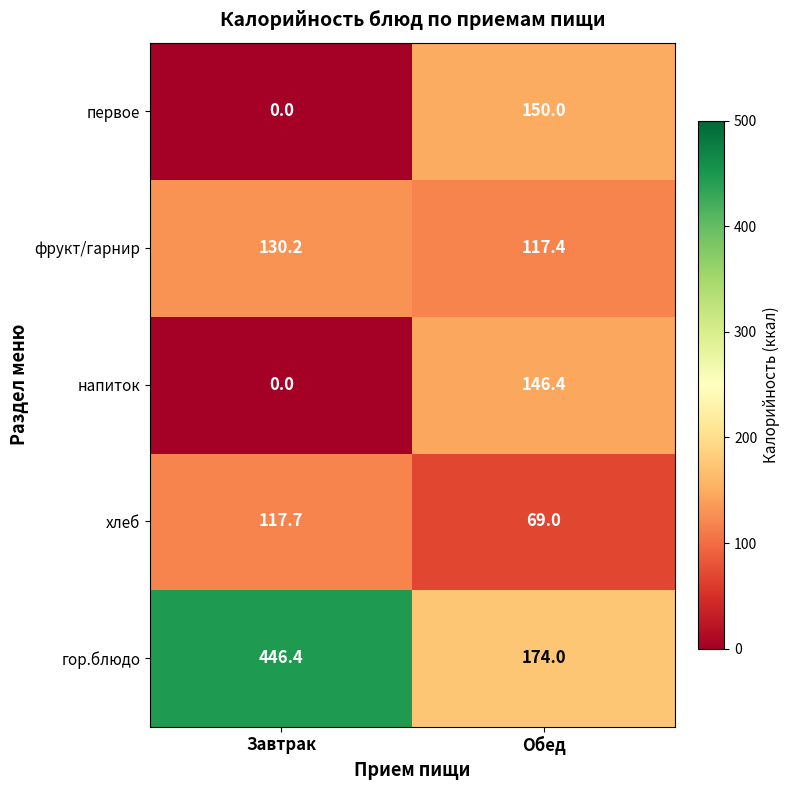

Reading right to left, list all the values displayed in this chart.

первое: Обед=150.0	Завтрак=0.0
фрукт/гарнир: Обед=117.4	Завтрак=130.2
напиток: Обед=146.4	Завтрак=0.0
хлеб: Обед=69.0	Завтрак=117.7
гор.блюдо: Обед=174.0	Завтрак=446.4